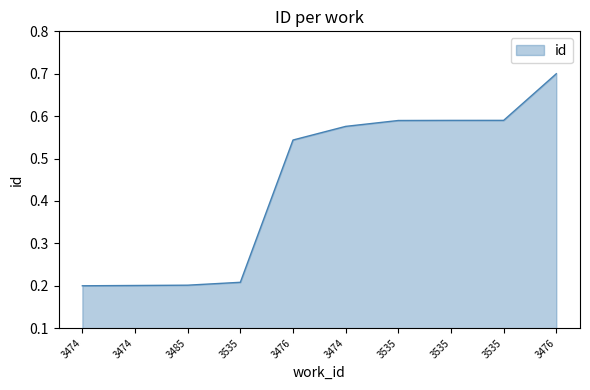

What is the difference between the maximum and minimum values?

0.5